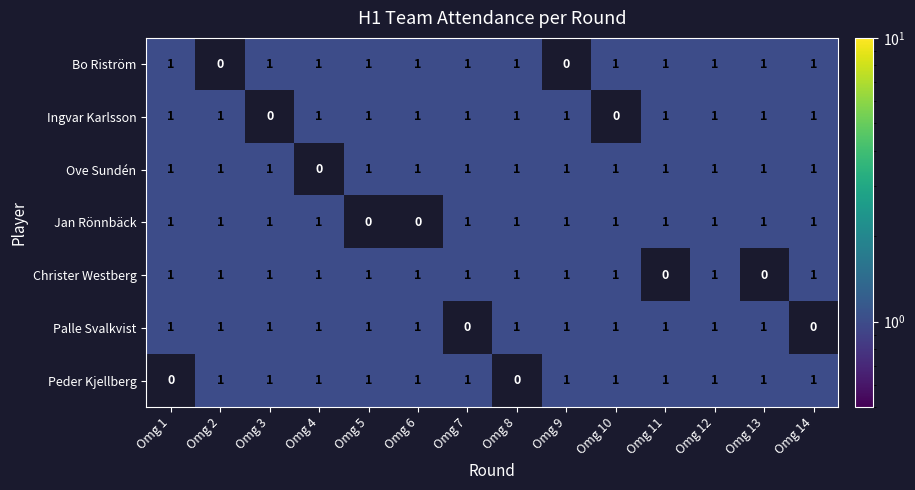

How many series are shown in this chart?

7